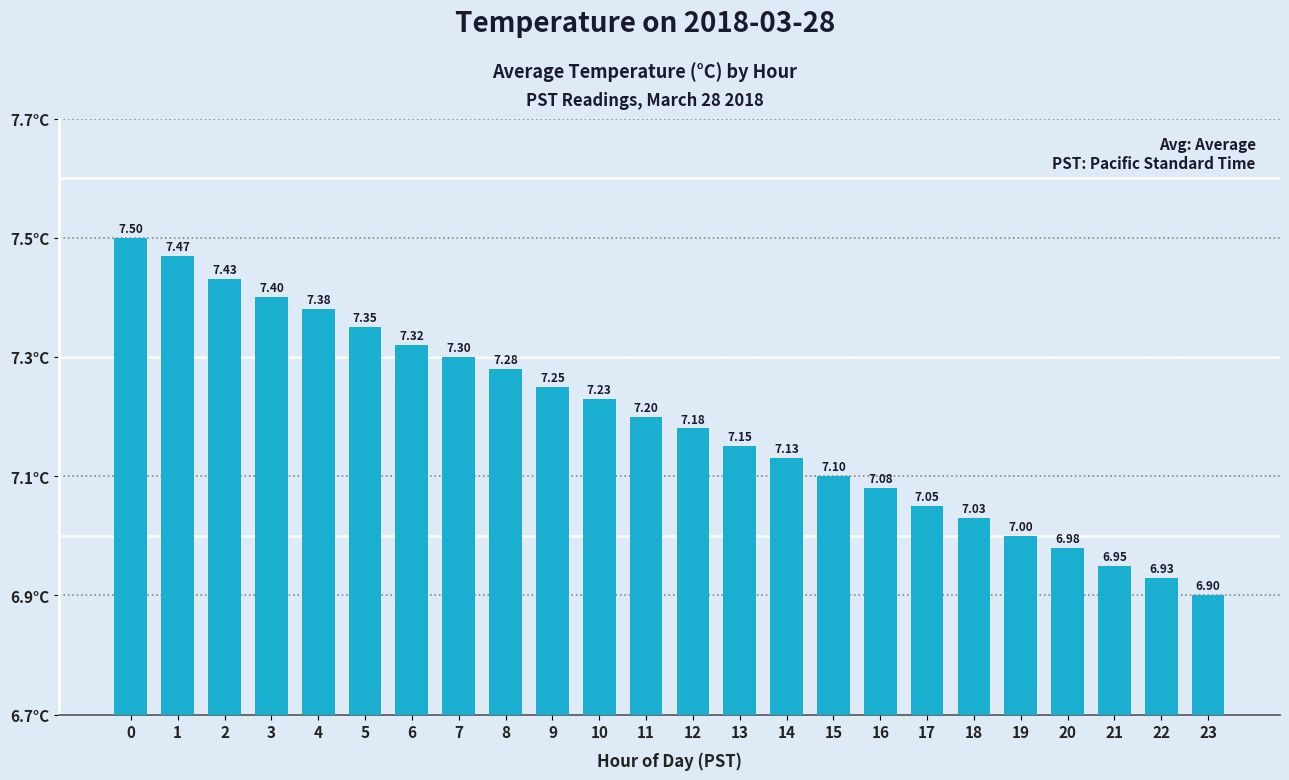

Read the value at 20.

7.0